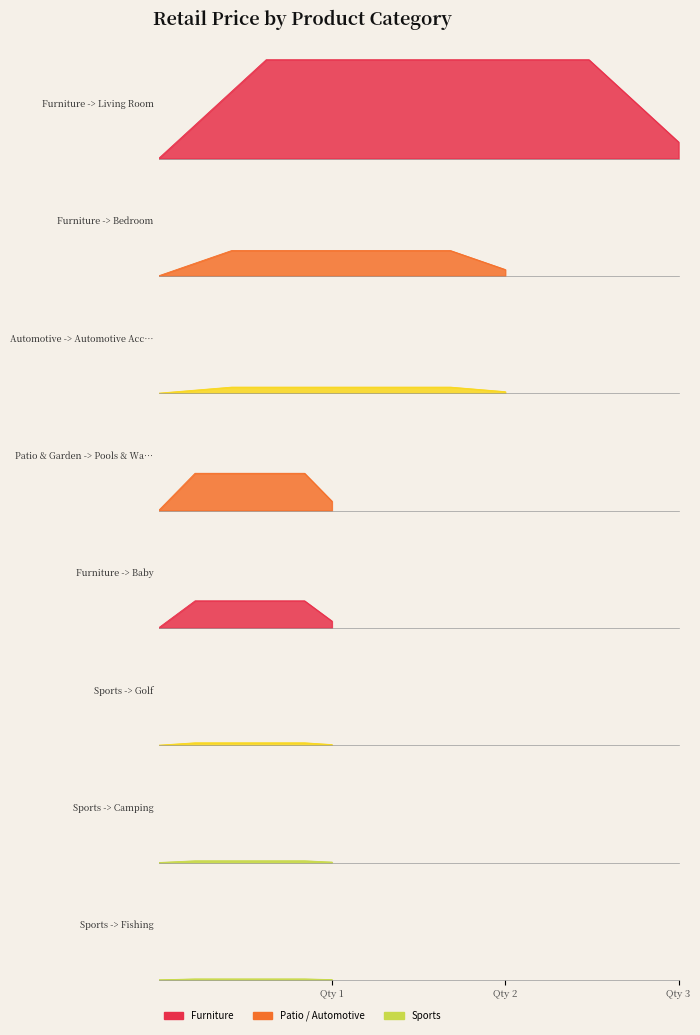

Reading left to right, what are all the values shown in this chart?

Furniture -> Living Room=618.0	Furniture -> Bedroom=158.0	Automotive -> Automotive Accessories=37.9	Patio & Garden -> Pools & Water Fun=233.0	Furniture -> Baby=169.0	Sports -> Golf=15.0	Sports -> Camping=10.9	Sports -> Fishing=6.0